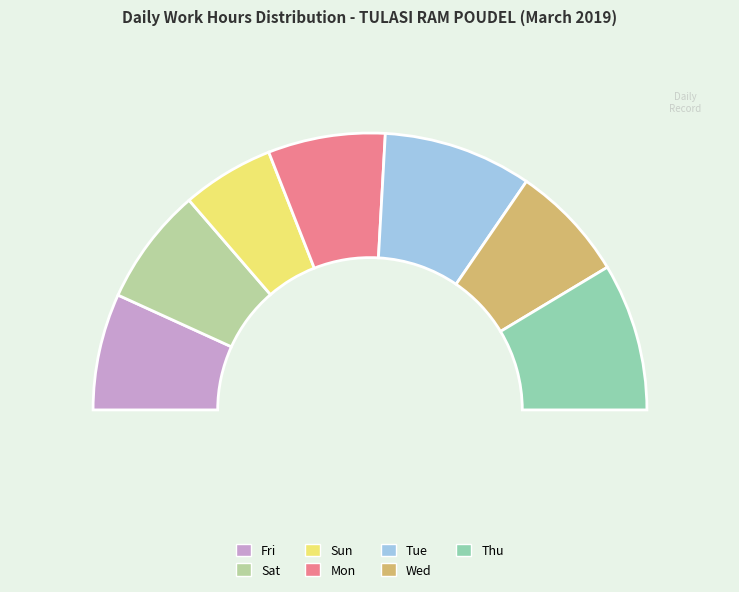

To the nearest percent, what is the combined percentage of Sat and Fri?

27%